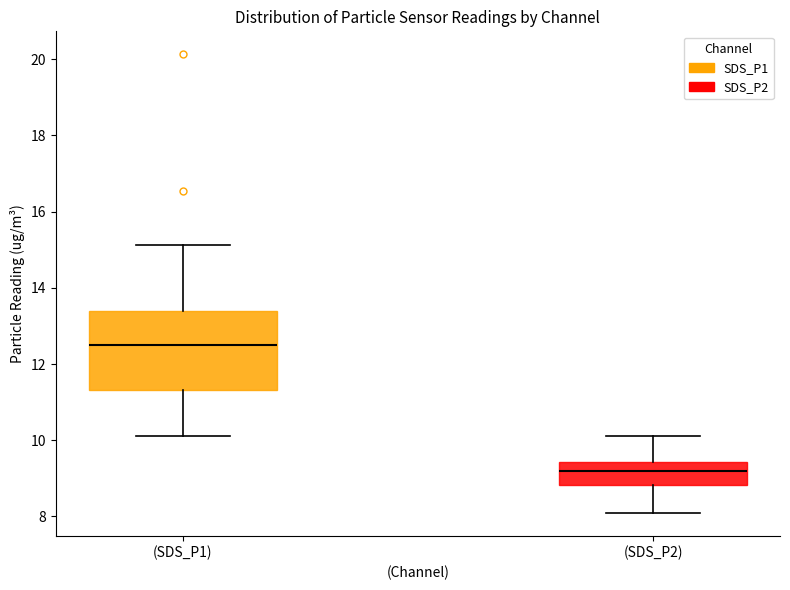

Reading left to right, read every box against the y-axis: the position of its median line, the range the box covers, and the ends of its whiskers. The values are not printed on the chart, so give them approximately, as read against the axis.

(SDS_P1): median 12.6, box 11.4 to 13.4, whiskers 10.2 to 15.2
(SDS_P2): median 9.2, box 8.8 to 9.4, whiskers 8.2 to 10.2